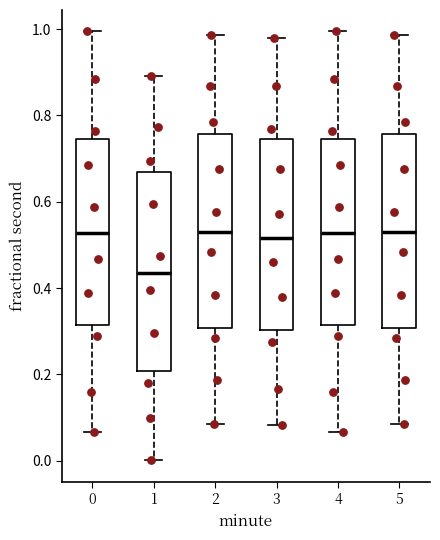

Where is the upper edge of the box at x = 1 on the y-axis? The values are not printed on the chart, so give them approximately, as read against the axis.

0.66